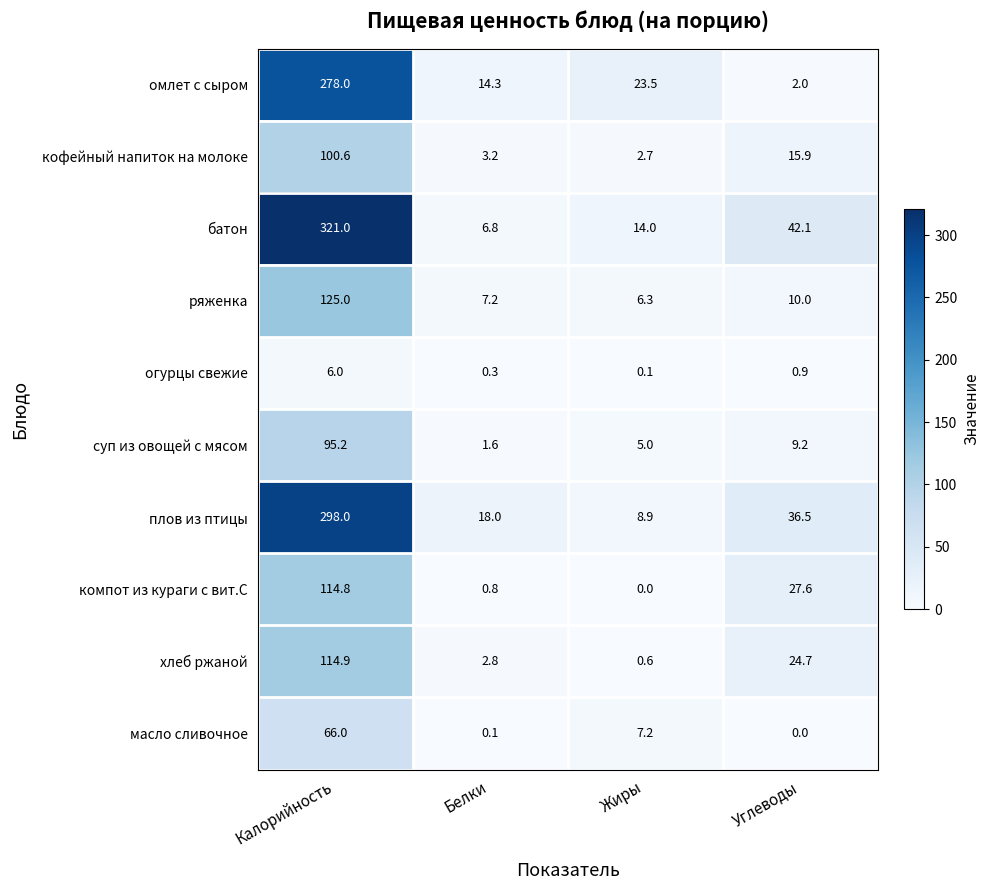

At how many categories does at least one series exceed 129?

1